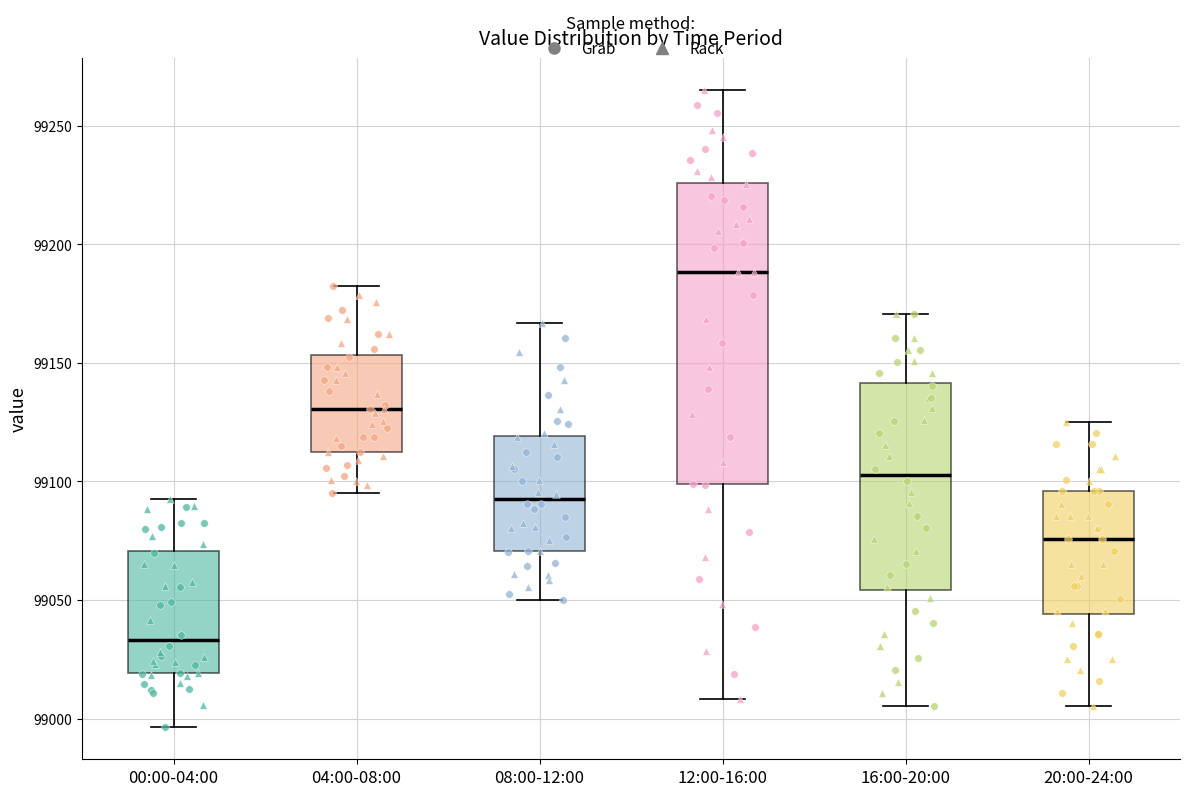

Which box is the tallest, from its lower edge to its upper edge?

12:00-16:00